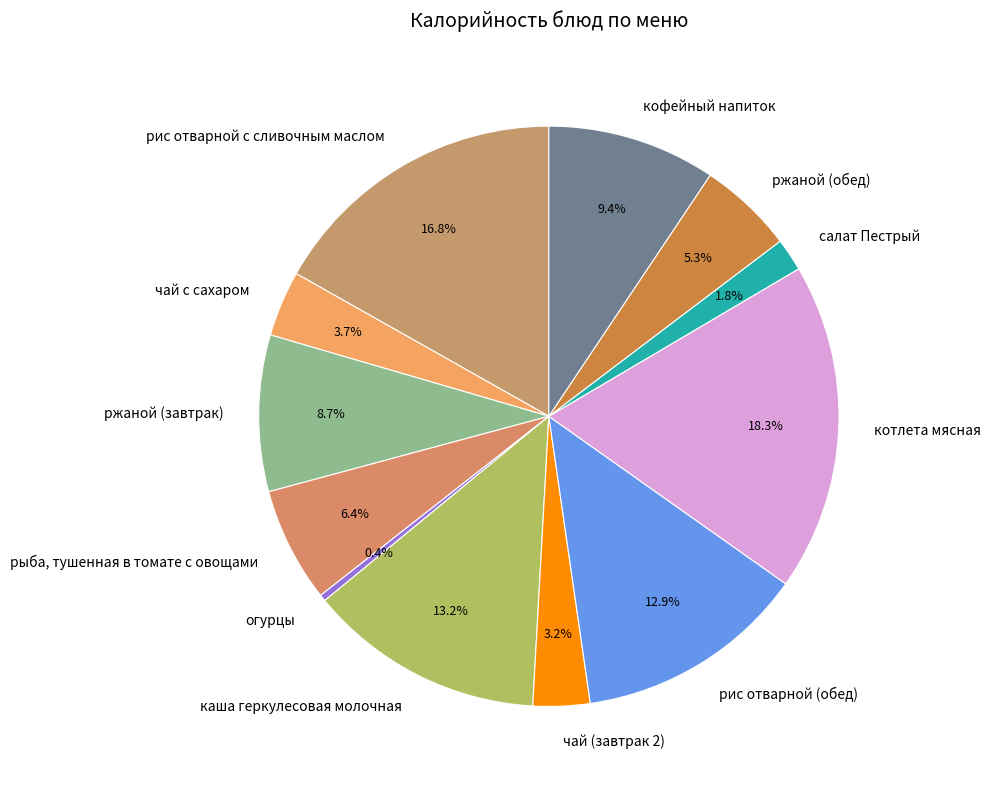

Is there a majority slice in this chart?

No